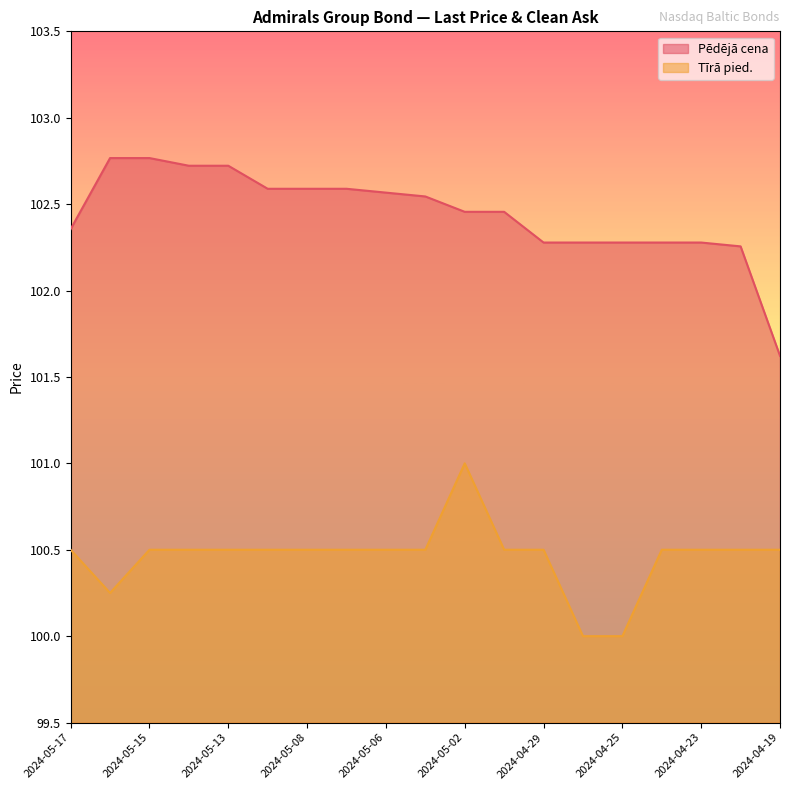

Which category has the highest value across all series?

2024-05-16